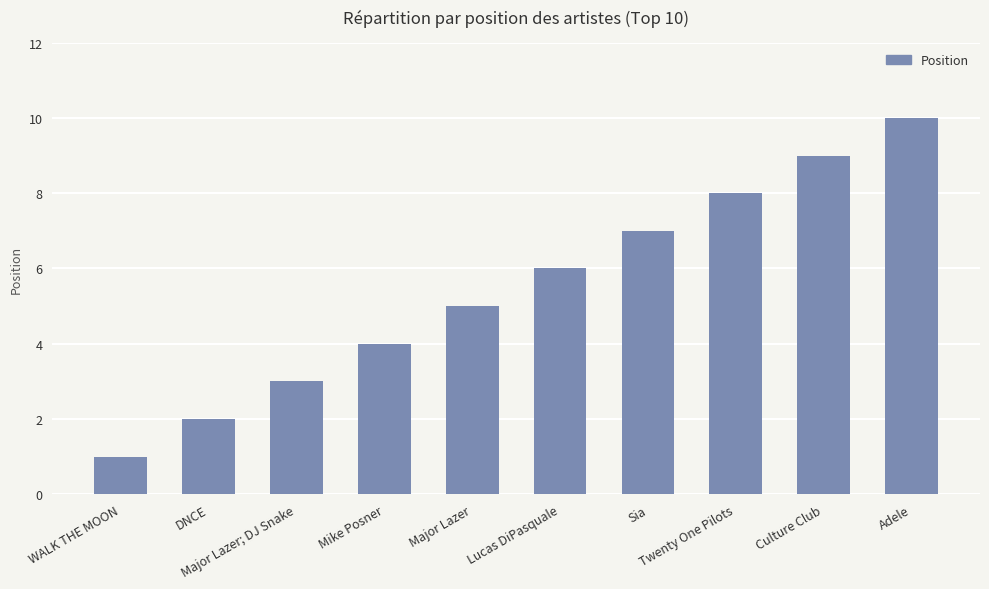

How many categories are shown in the chart?

10